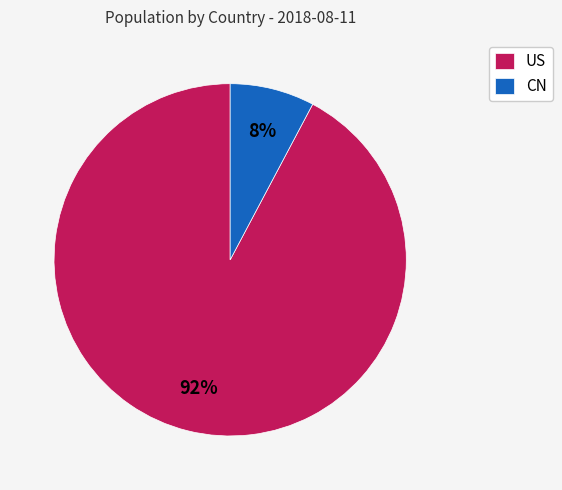

Which category has the smallest portion of the pie?

CN